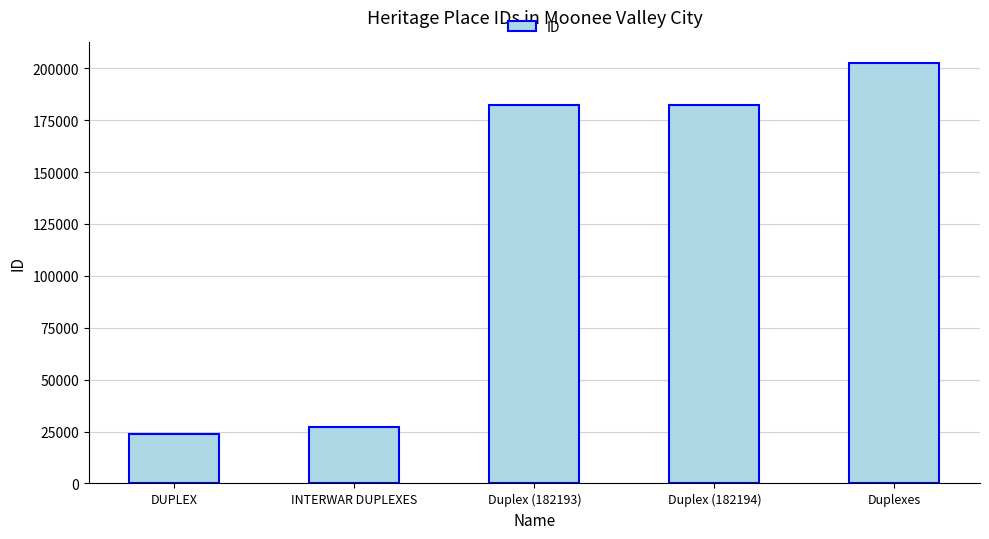

The chart shows a value of 202281 at Duplexes. True or false?

True